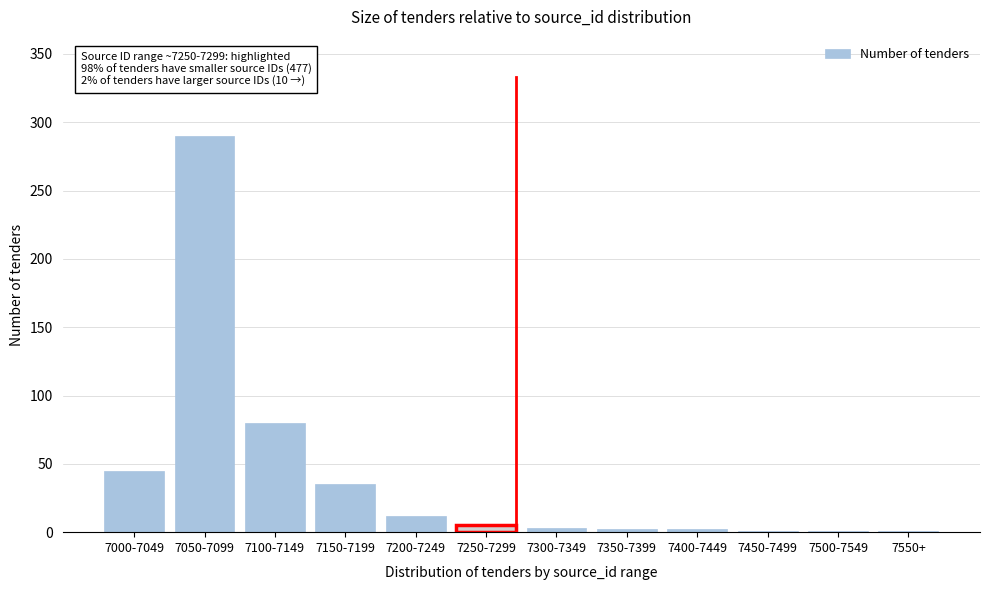

What is the sum of all values?

477